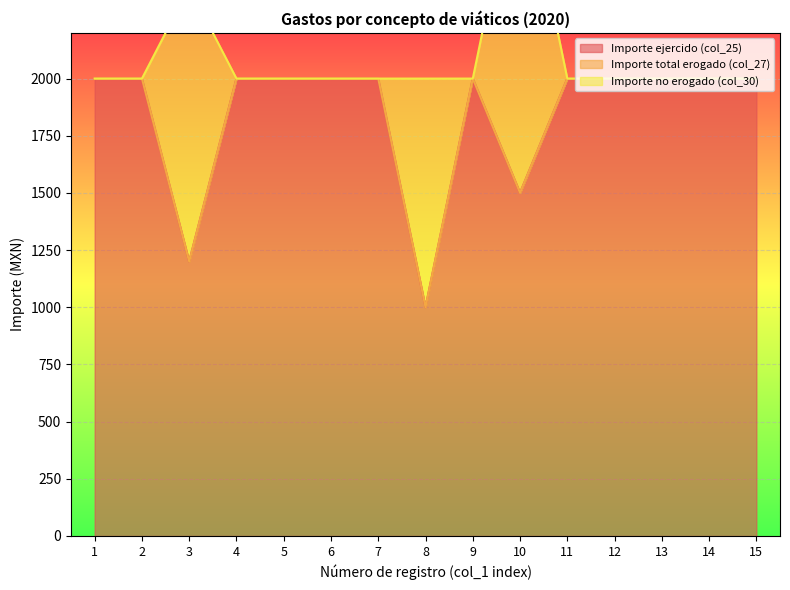

Reading left to right, extract all data points from this chart.

Importe ejercido (col_25): 2000	2000	1200	2000	2000	2000	2000	1000	2000	1500	2000	2000	2000	2000	2000
Importe total erogado (col_27): 0	0	0	0	0	0	0	0	0	0	0	0	0	0	0
Importe no erogado (col_30): 0	0	1200	0	0	0	0	1000	0	1500	0	0	0	0	0